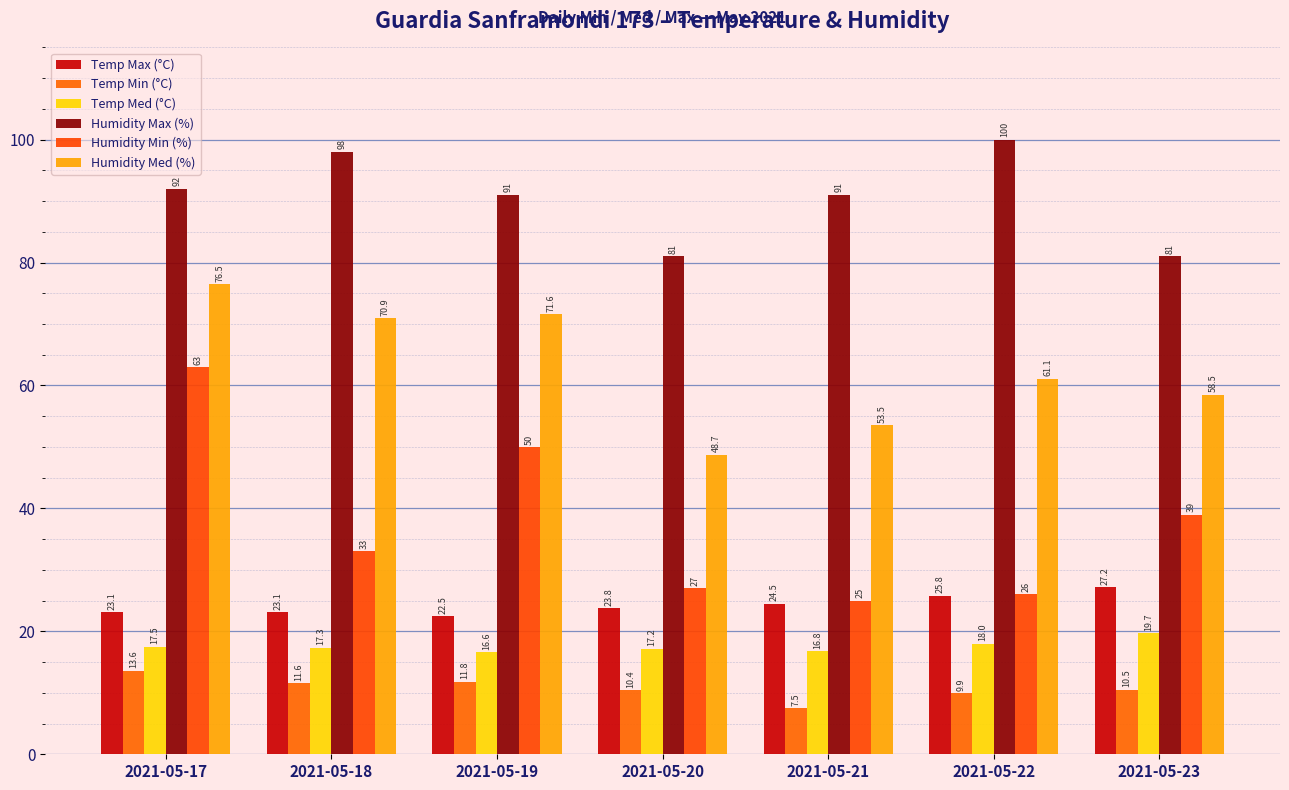

List the labels in order of Temp Med (°C) value, largest first.

2021-05-23, 2021-05-22, 2021-05-17, 2021-05-18, 2021-05-20, 2021-05-21, 2021-05-19